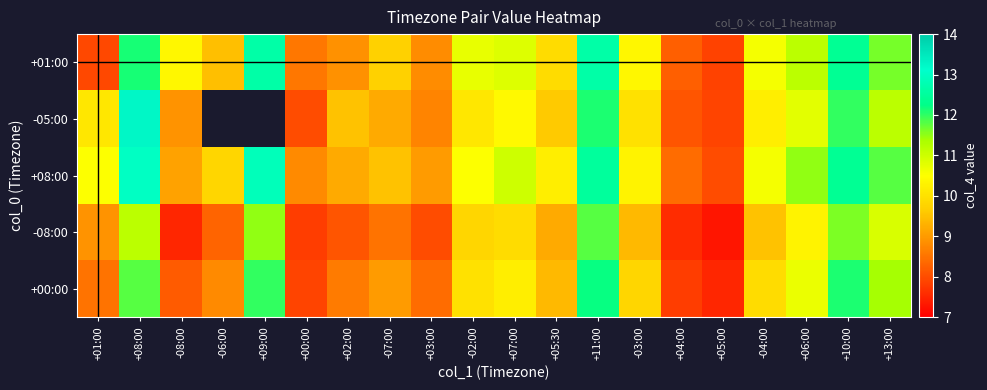

Which has a higher value, +04:00 or -08:00?

-08:00